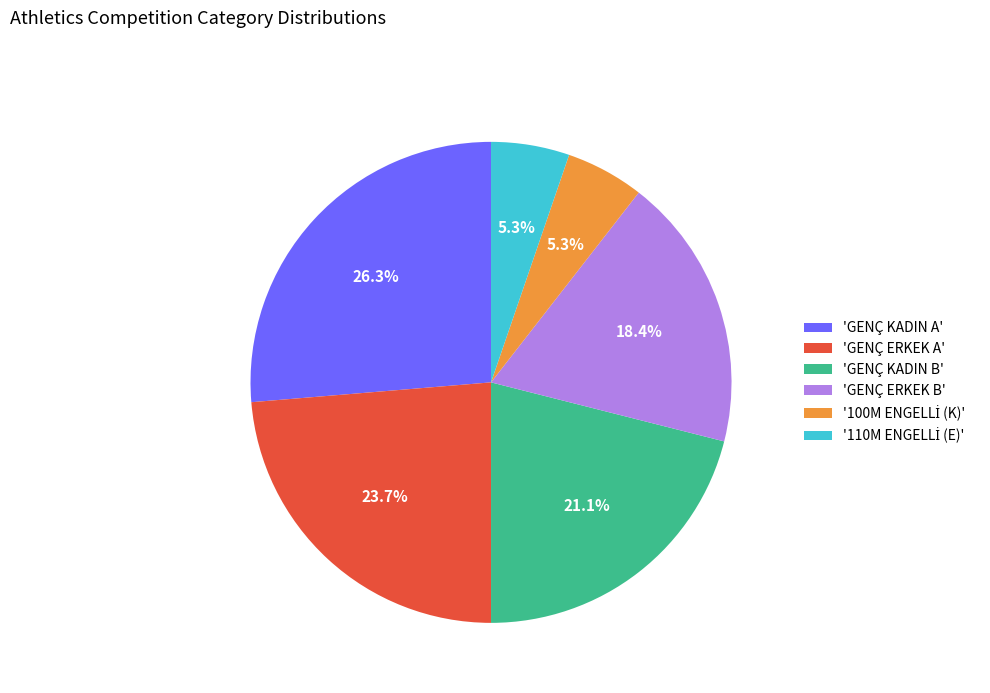

How many segments does this pie chart have?

6